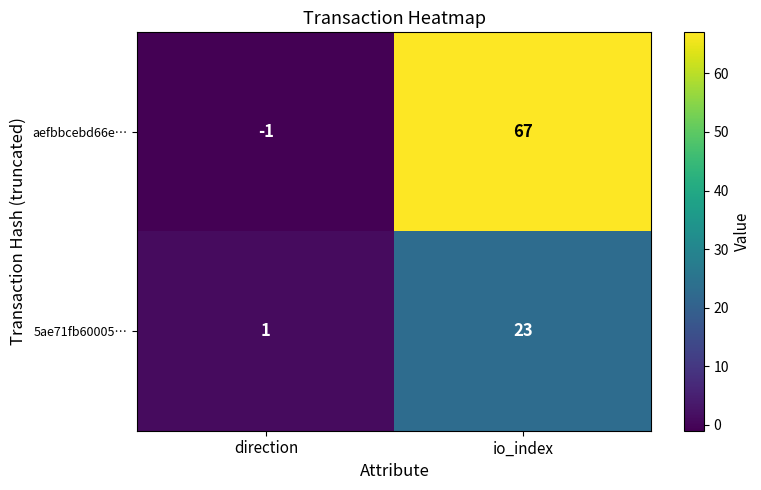

Which series changed the most between direction and io_index?

aefbbcebd66e…